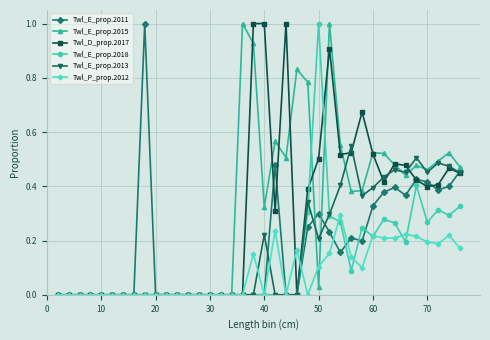

What is the maximum value shown in the chart?

1.0